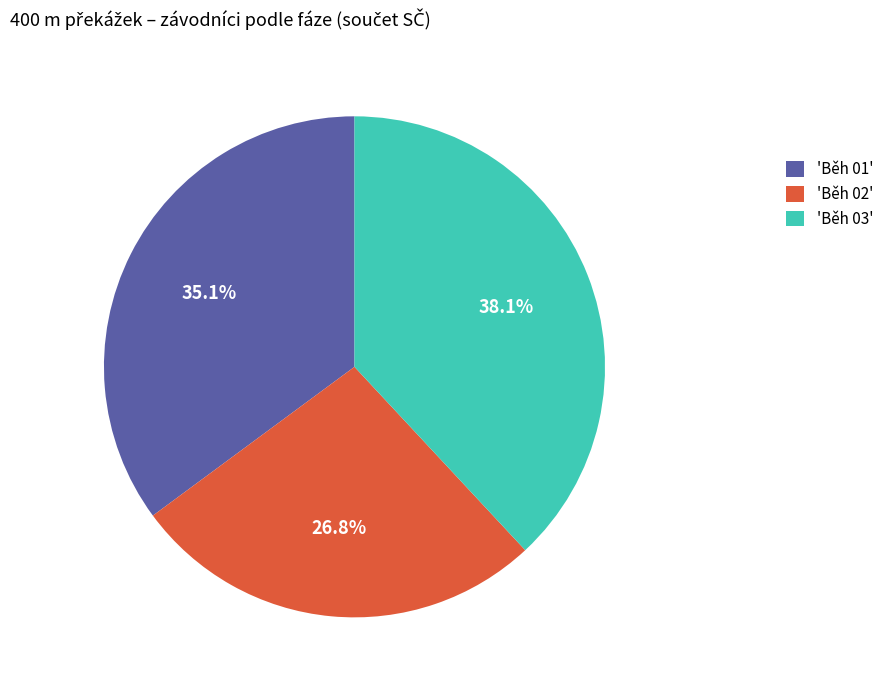

Rank the categories by value from lowest to highest.

'Běh 02', 'Běh 01', 'Běh 03'